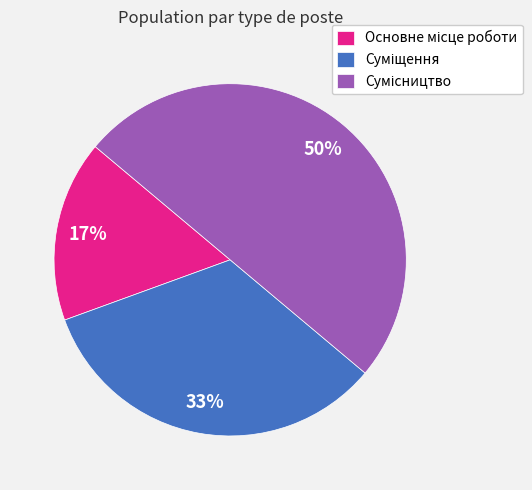

To the nearest percent, what is the difference between the largest and smallest slice percentages?

33%